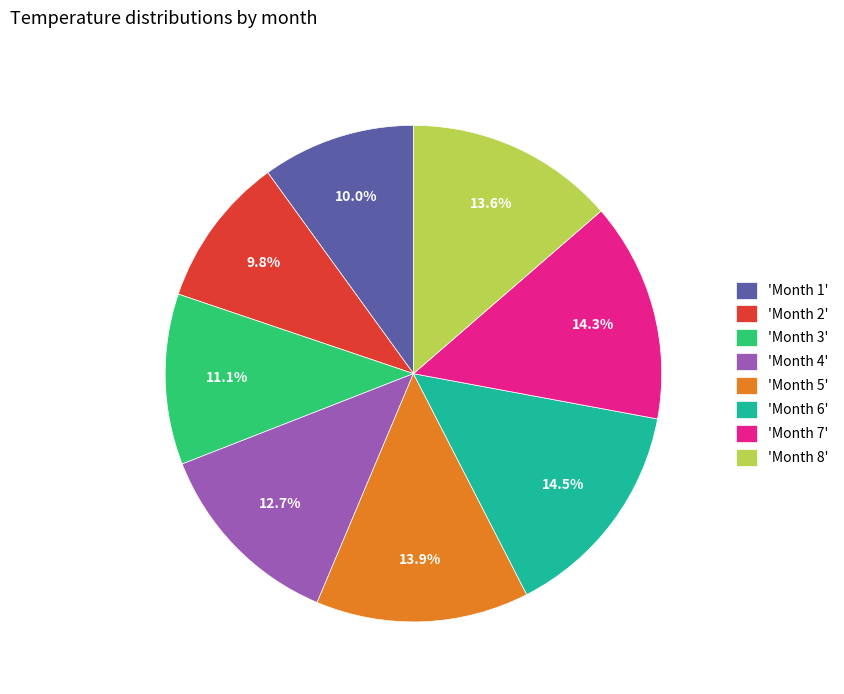

What percentage is NOT represented by 'Month 5'?

86.1%